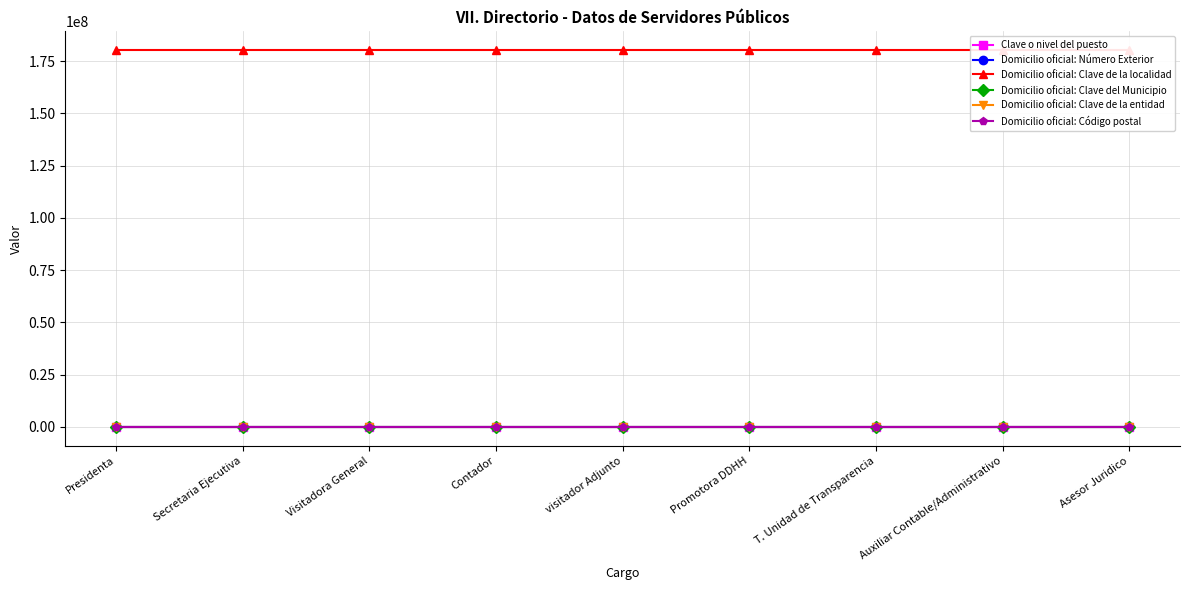

True or false: Domicilio oficial: Clave del Municipio has more than 0 points higher than both neighbors.

False